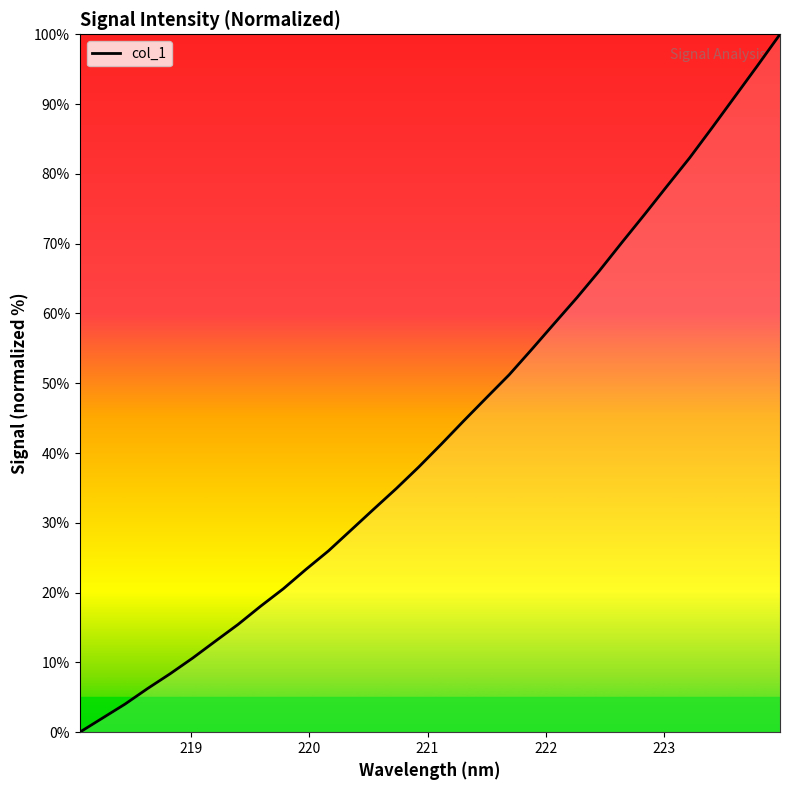

What is the greatest value displayed?

100.0